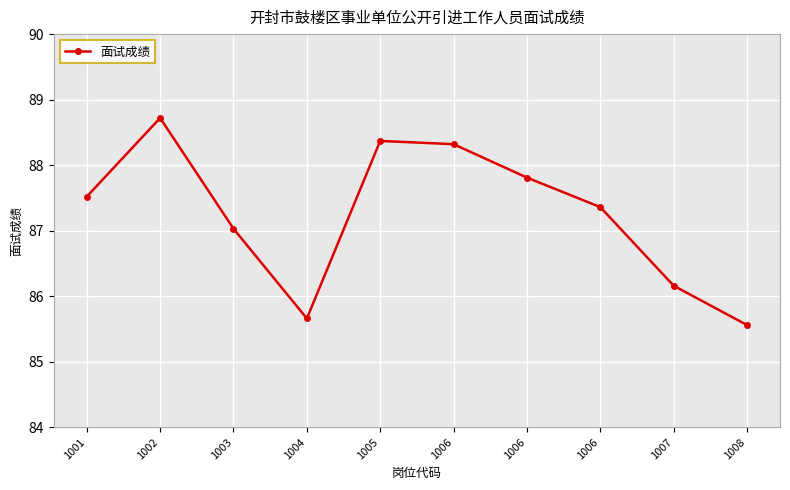

Does the chart display data point markers on the line(s)?

Yes